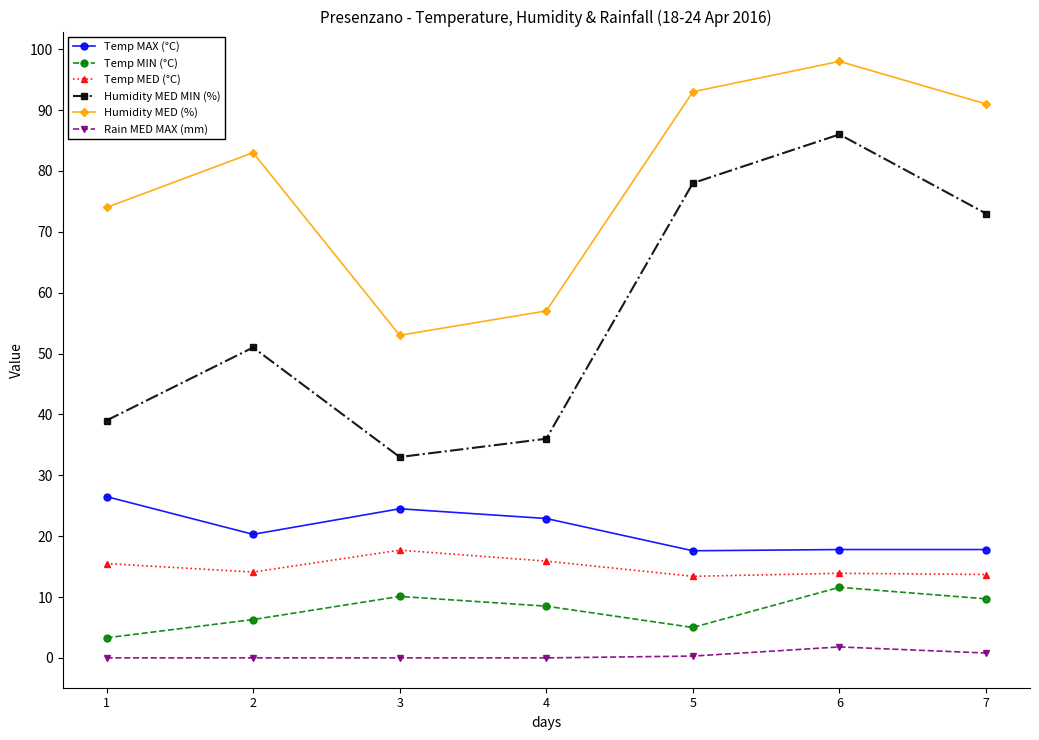

Where does the Temp MAX (°C) series first go above 20?

1